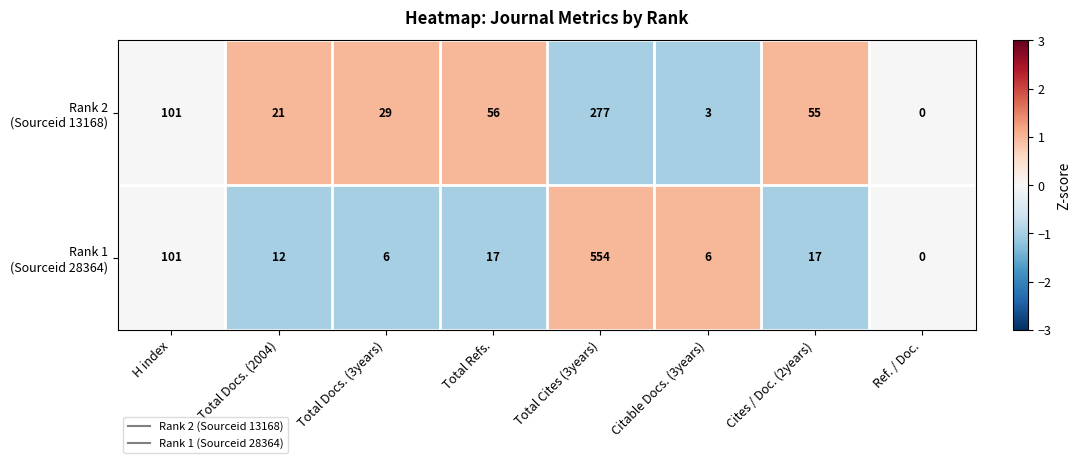

What is the difference between the highest and lowest values at Total Docs. (3years)?

23